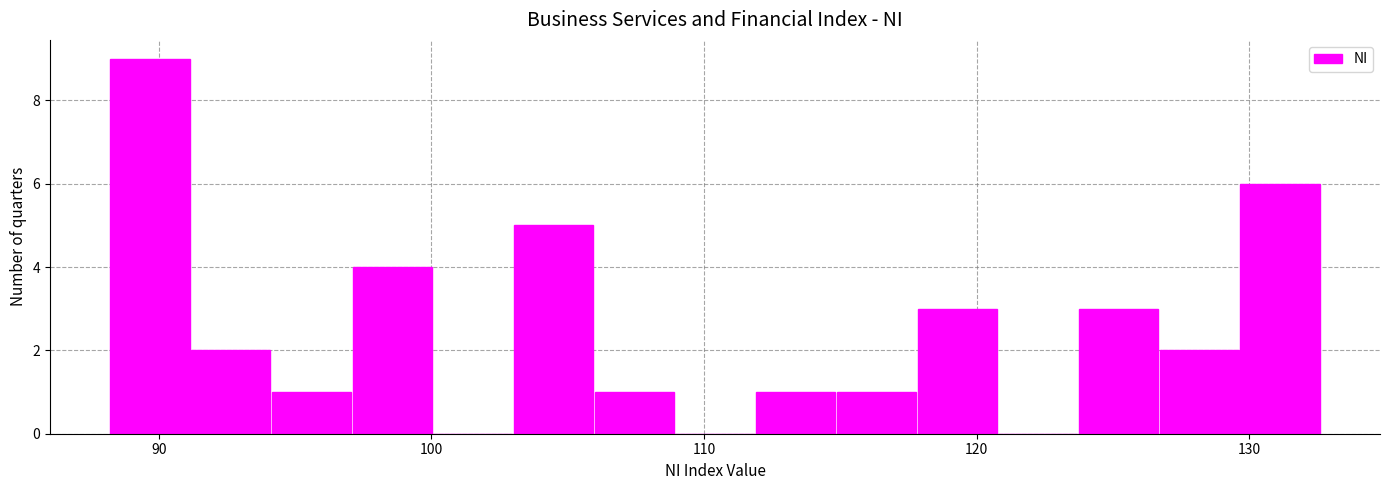

Read against the x-axis, roughly where is the centre of the tallest bar?

90